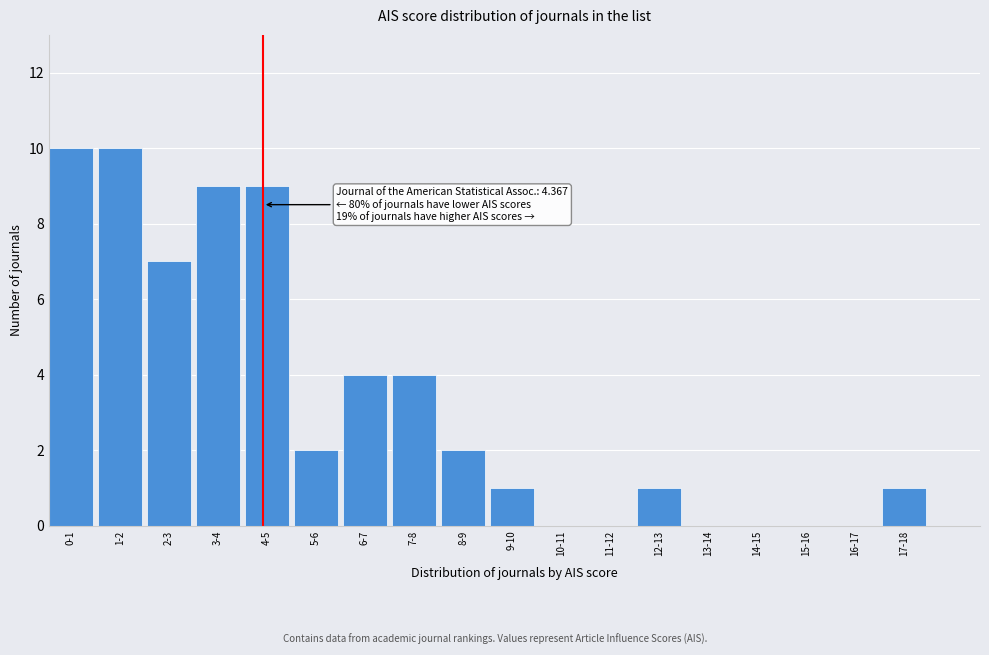

What is the greatest value displayed?

10